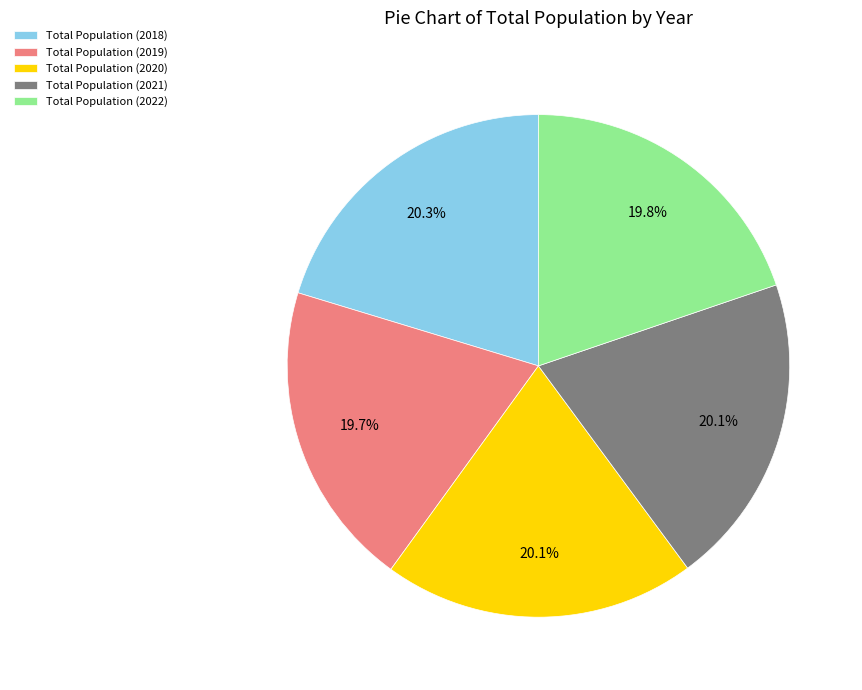

Approximately how many times larger is the value at Total Population (2019) compared to Total Population (2022)?

1.0